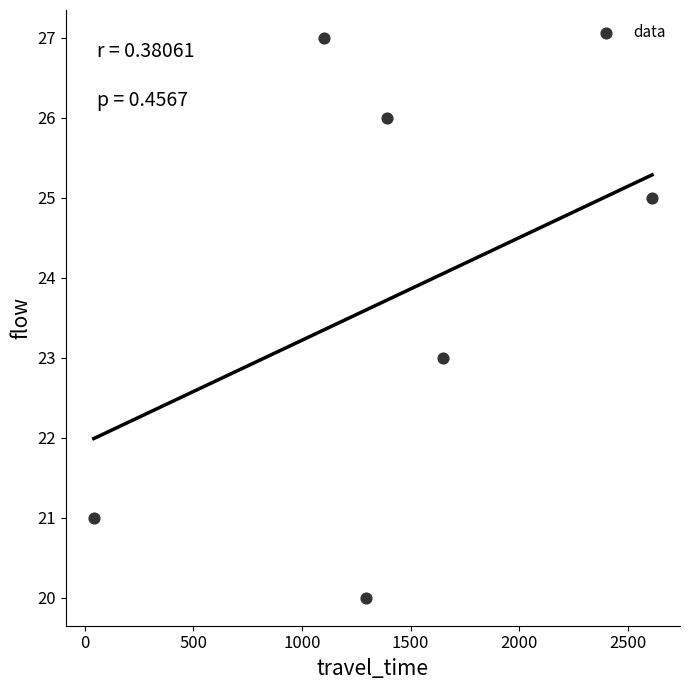

What is the average X value?

1348